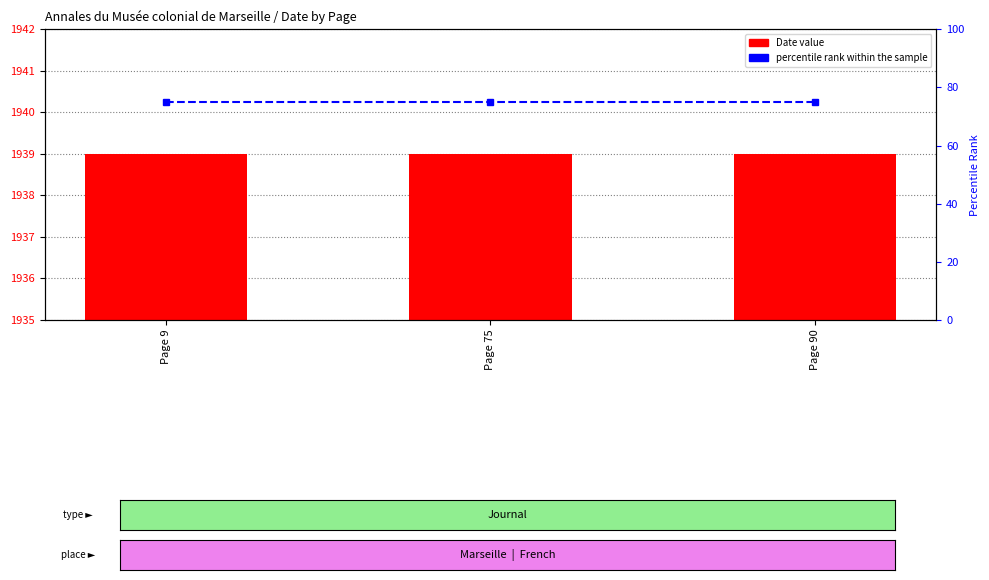

Which series has the widest spread of values?

Date value